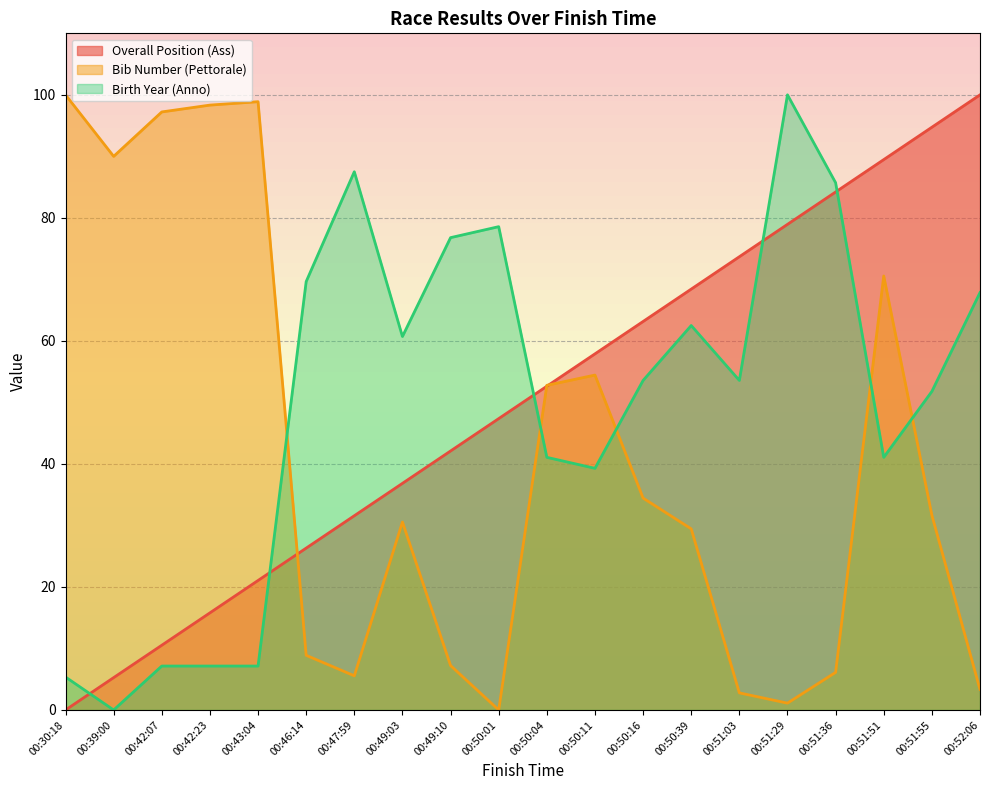

How many lines are shown in the chart?

3